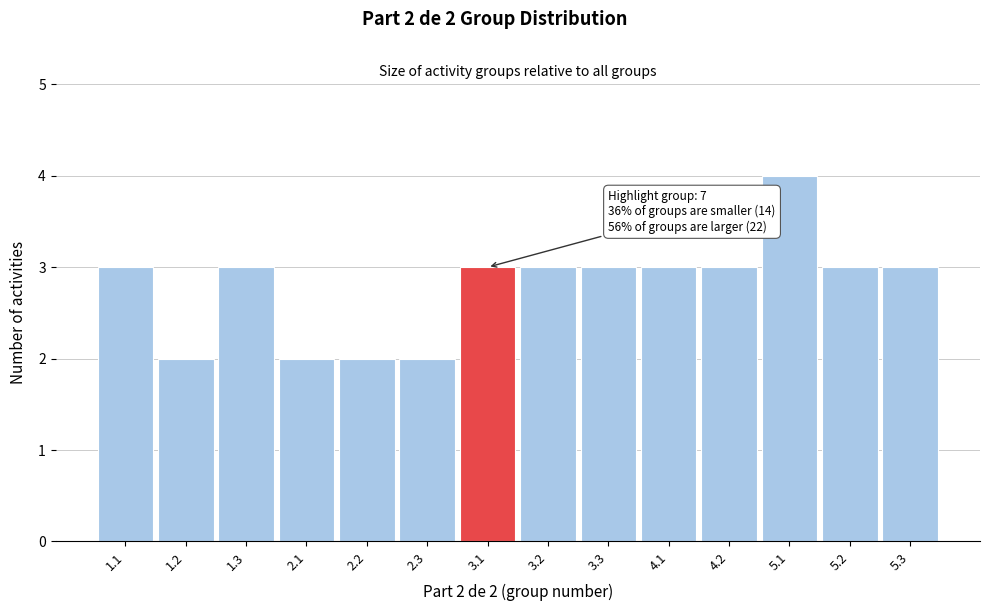

Reading left to right, transcribe all the data shown in this chart.

3	2	3	2	2	2	3	3	3	3	3	4	3	3